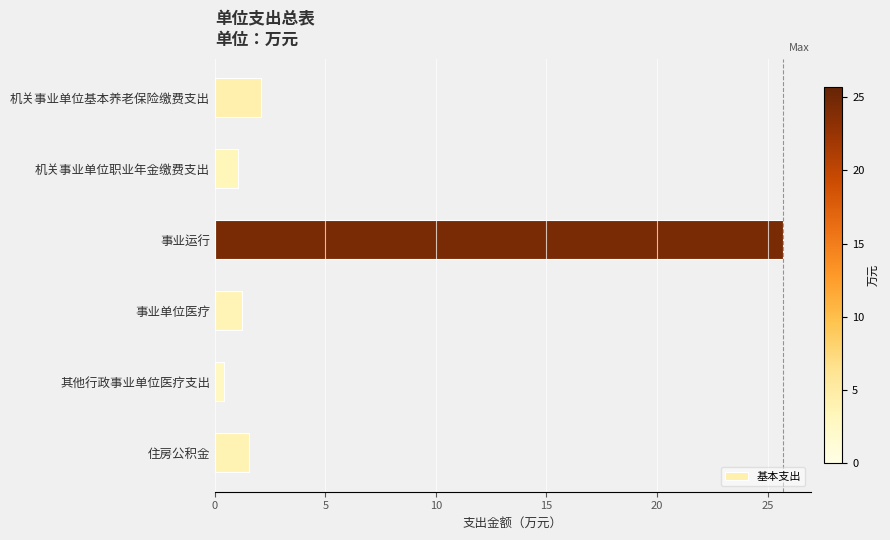

Which label corresponds to the smallest value in the chart?

其他行政事业单位医疗支出